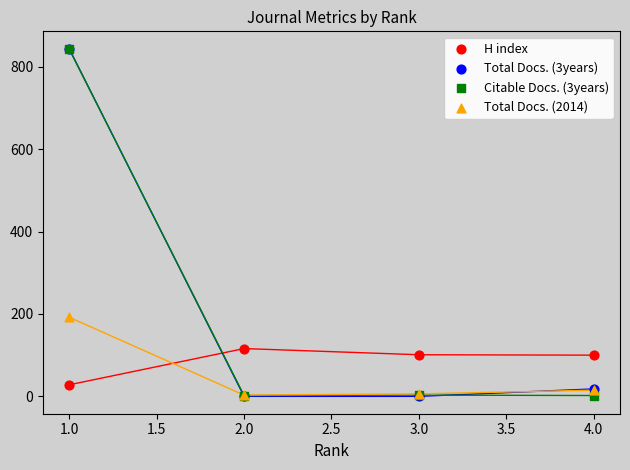

Across all series, what Y value is closest to 422?

192